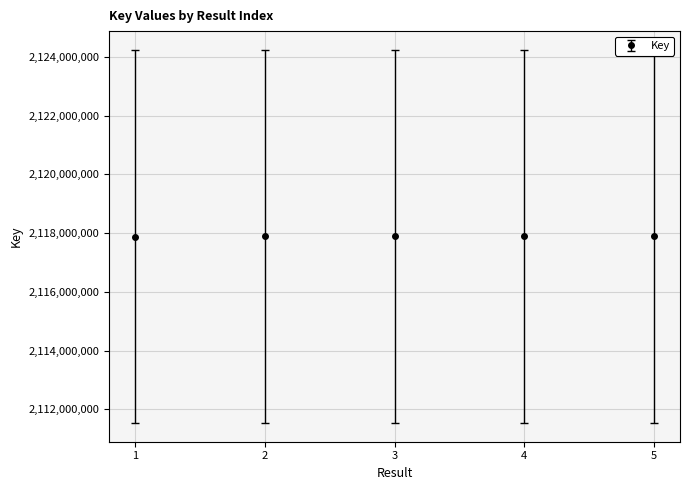

Does the chart have visible grid lines?

Yes